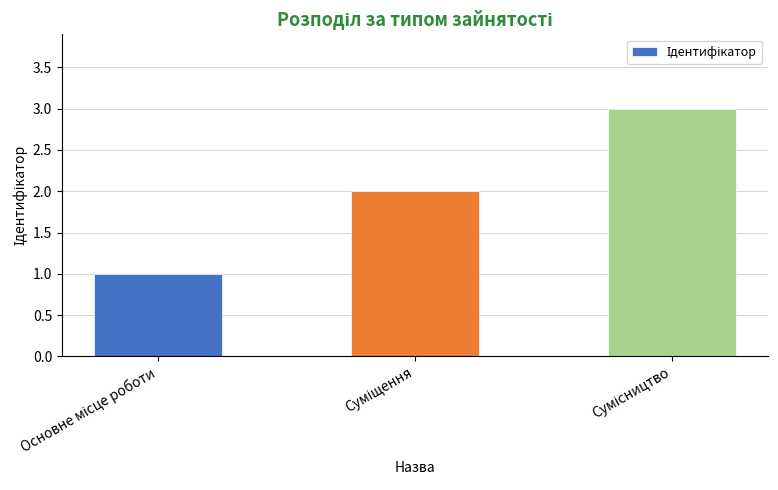

How many data points are less than 2?

1